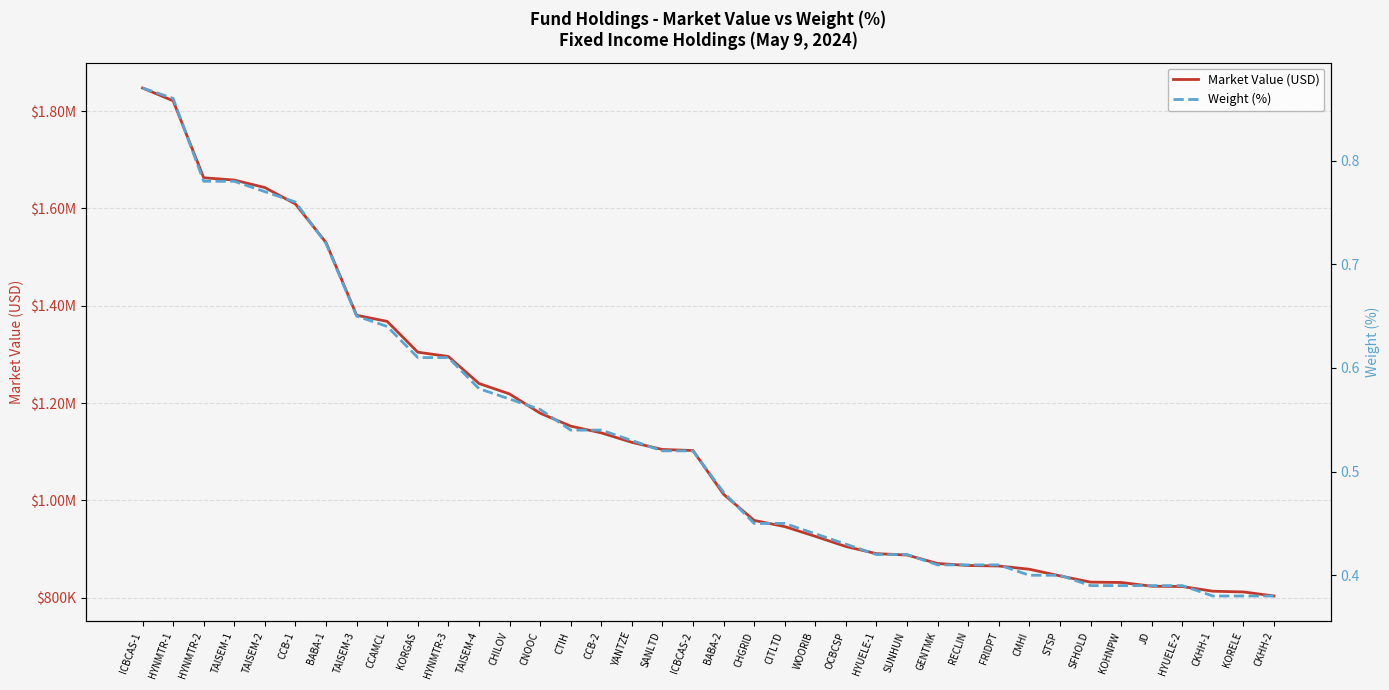

Reading left to right, what are all the values shown in this chart?

Market Value (USD): 1847486.1	1821192.8	1662972.9	1658255.9	1642863.5	1609066.4	1529841.9	1380397.0	1367784.8	1304497.7	1295669.2	1240127.7	1218732.3	1179161.9	1152494.3	1138674.2	1119196.8	1104508.5	1102382.3	1012391.1	958721.6	945995.1	925957.2	905043.9	890374.6	887570.2	870153.5	866073.6	864994.3	858345.9	844722.6	831872.5	831122.5	823470.5	822813.0	813179.7	811676.2	803348.5
Weight (%): 0.9	0.9	0.8	0.8	0.8	0.8	0.7	0.7	0.6	0.6	0.6	0.6	0.6	0.6	0.5	0.5	0.5	0.5	0.5	0.5	0.5	0.5	0.4	0.4	0.4	0.4	0.4	0.4	0.4	0.4	0.4	0.4	0.4	0.4	0.4	0.4	0.4	0.4